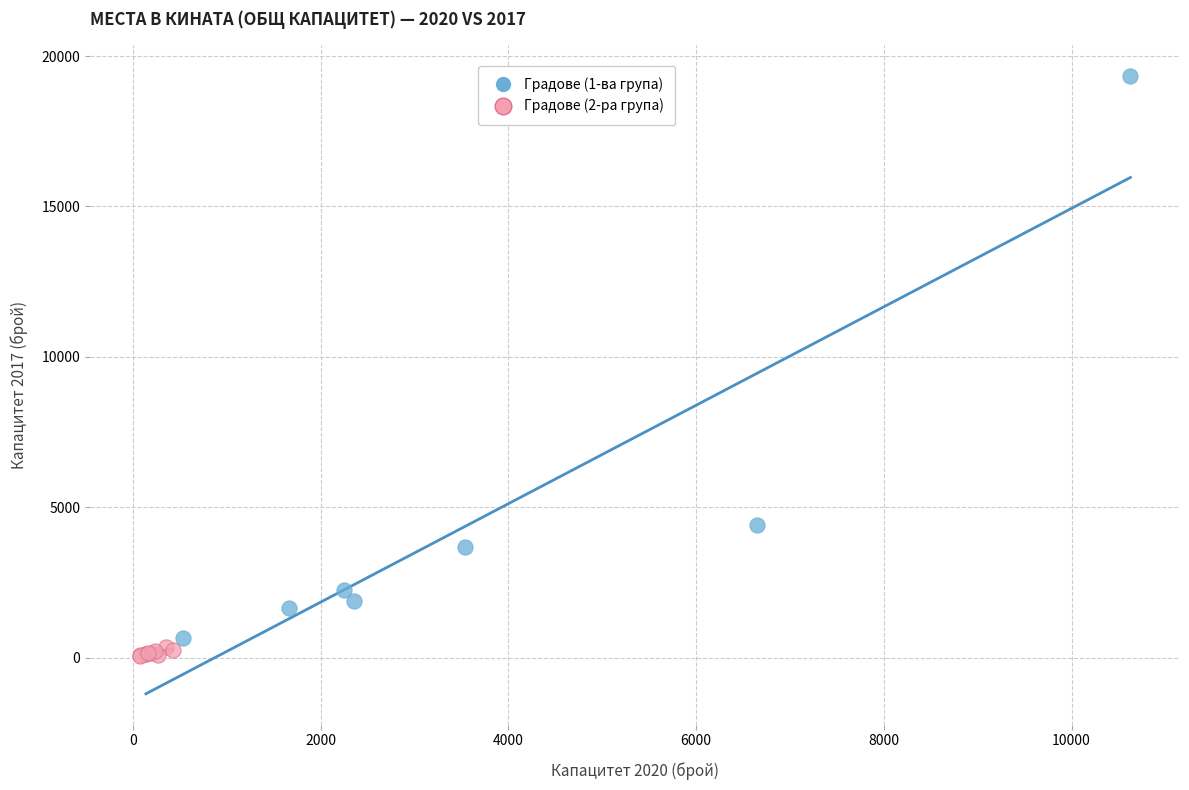

Which series has the largest Y range (max minus min)?

Градове (1-ва група)